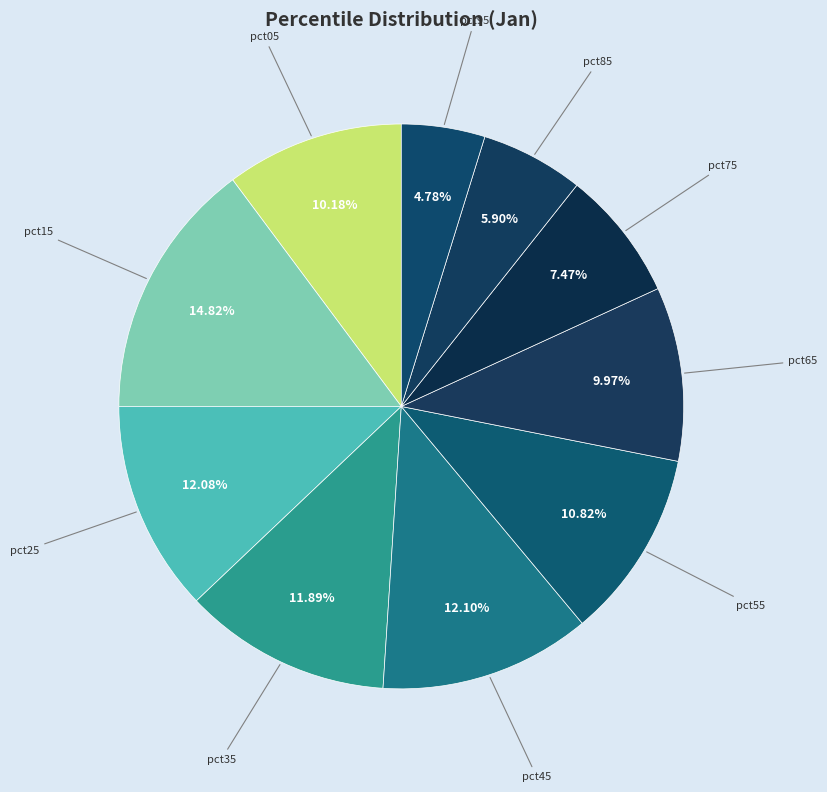

To the nearest percent, what portion does pct35 represent?

12%